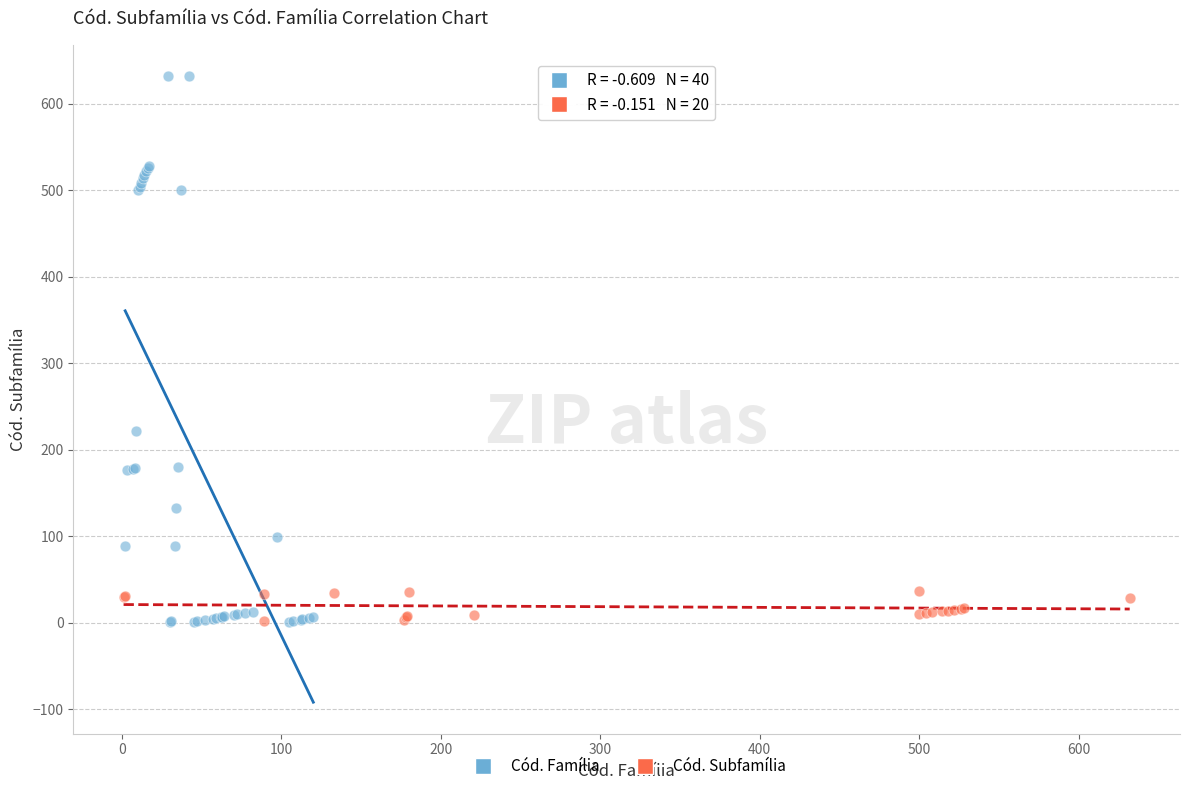

Which series has the widest spread of Y values?

Cód. Família